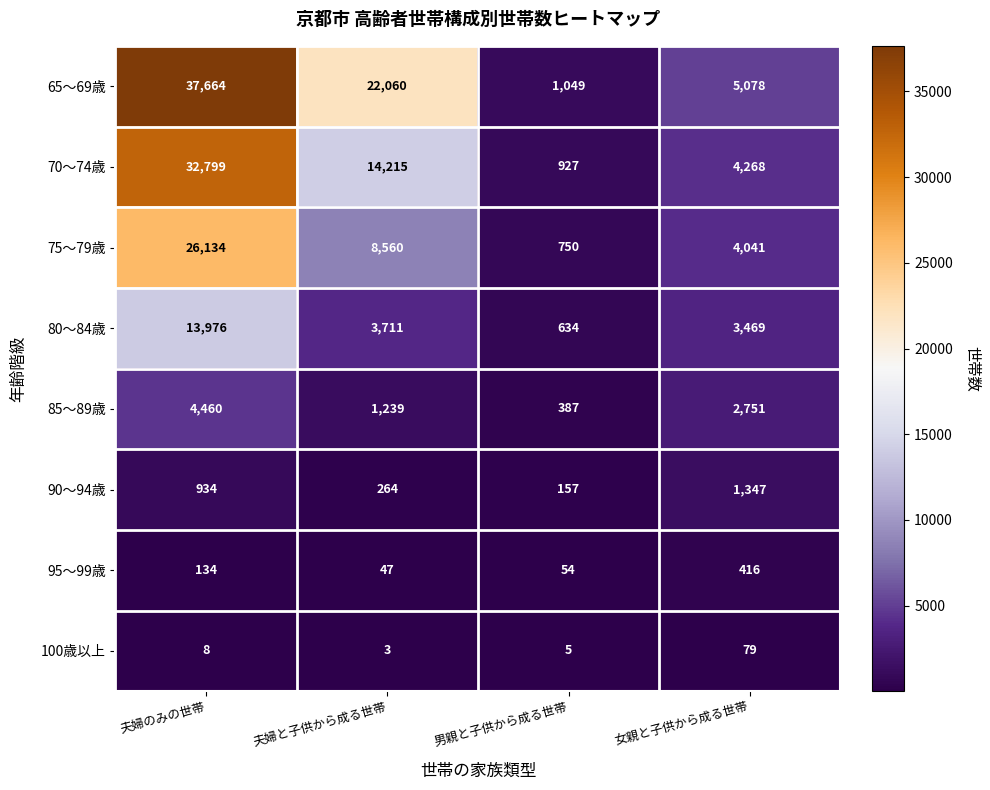

What is the spread (max minus min) of values at 男親と子供から成る世帯?

1044